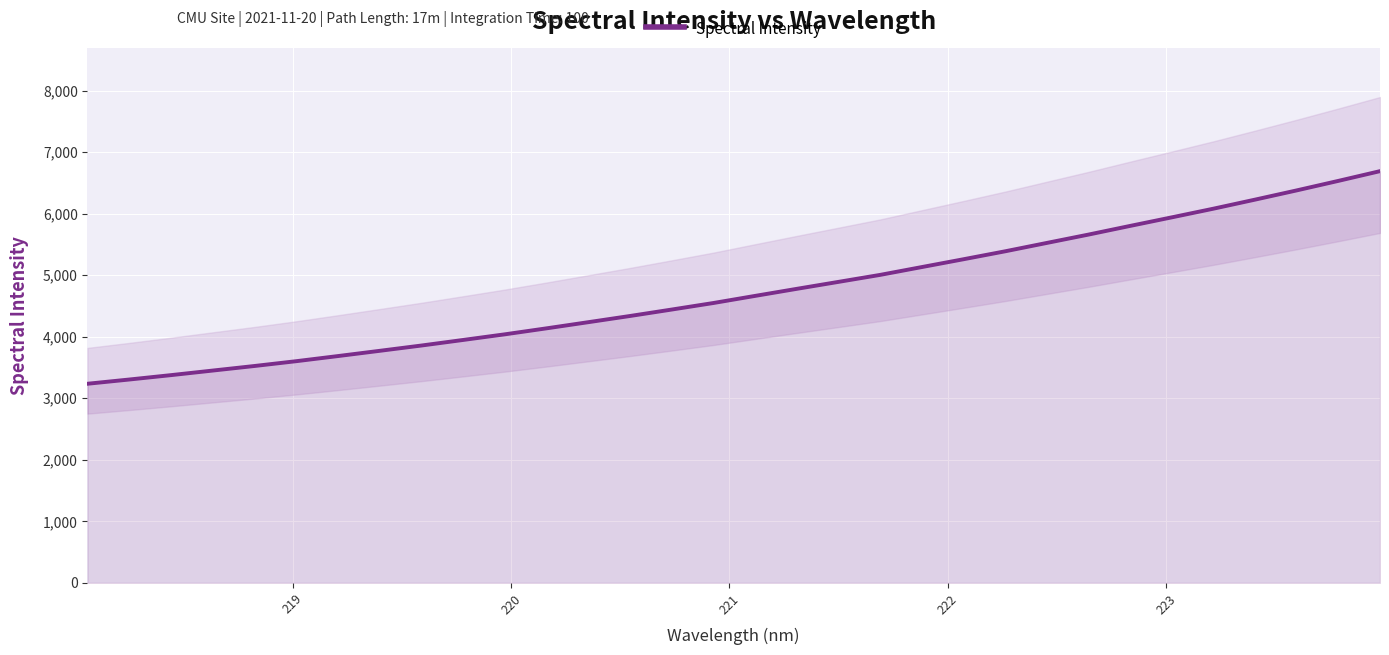

True or false: there are more than 0 points higher than both neighbors.

False